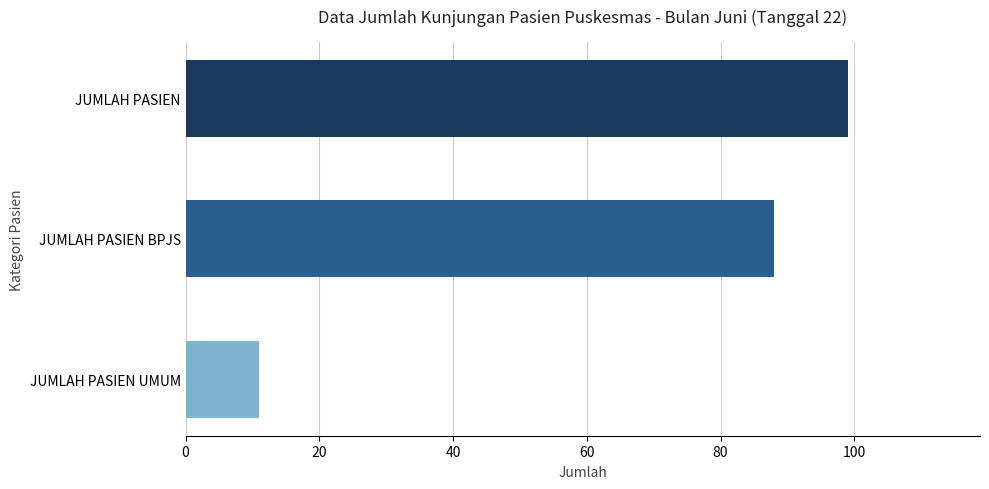

What is the ratio of the value at JUMLAH PASIEN to the value at JUMLAH PASIEN BPJS?

1.1